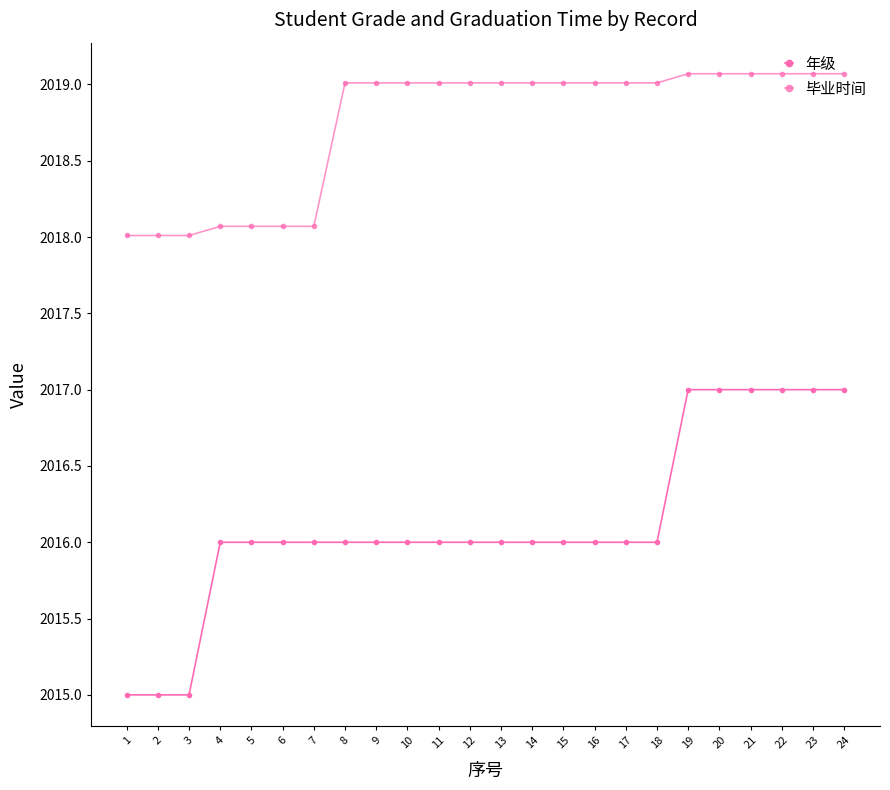

Does the chart have visible grid lines?

No